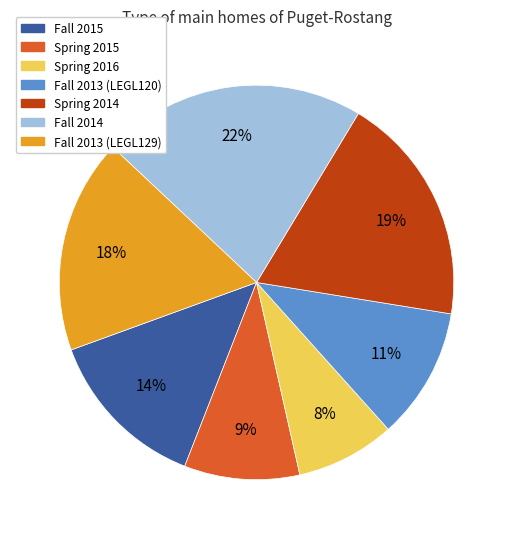

To the nearest percent, what is the average slice percentage?

14%